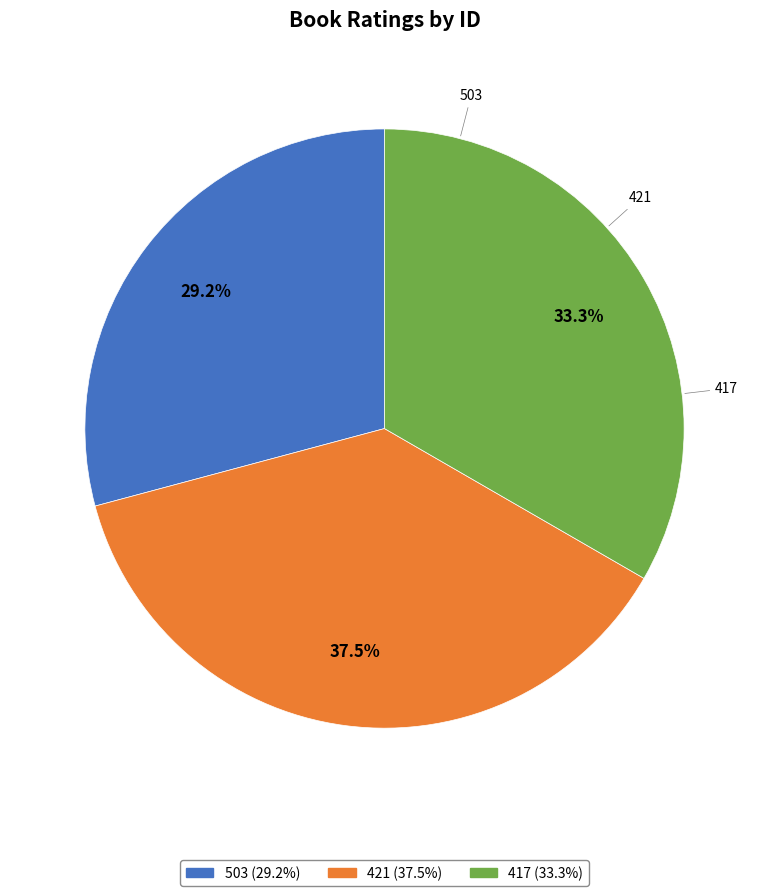

How many segments does this pie chart have?

3